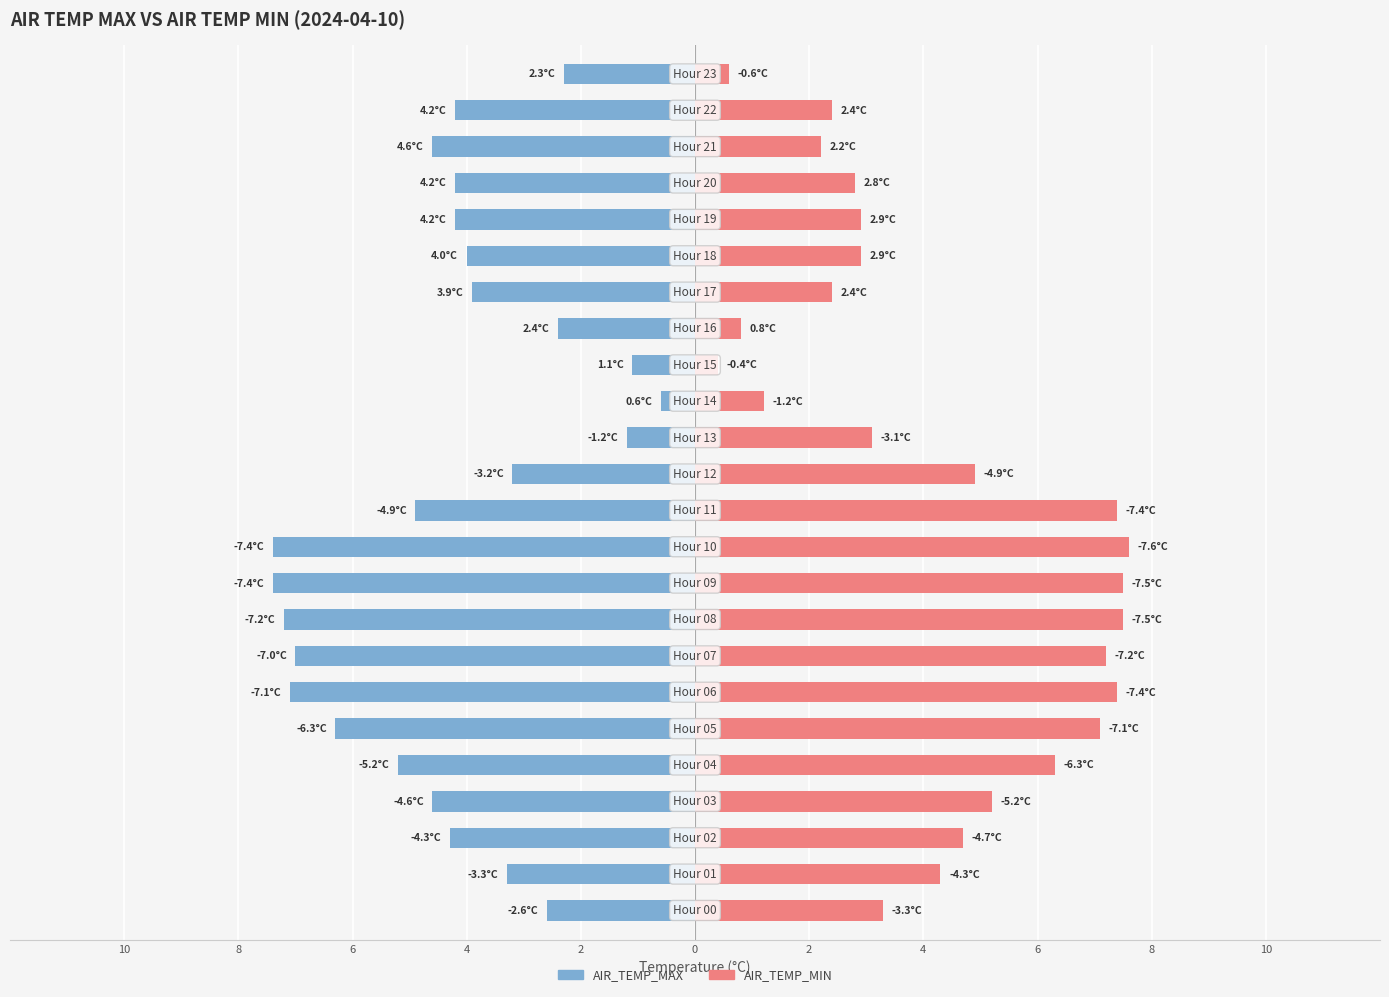

What is the difference between the maximum and minimum values in the AIR_TEMP_MAX series?

6.8